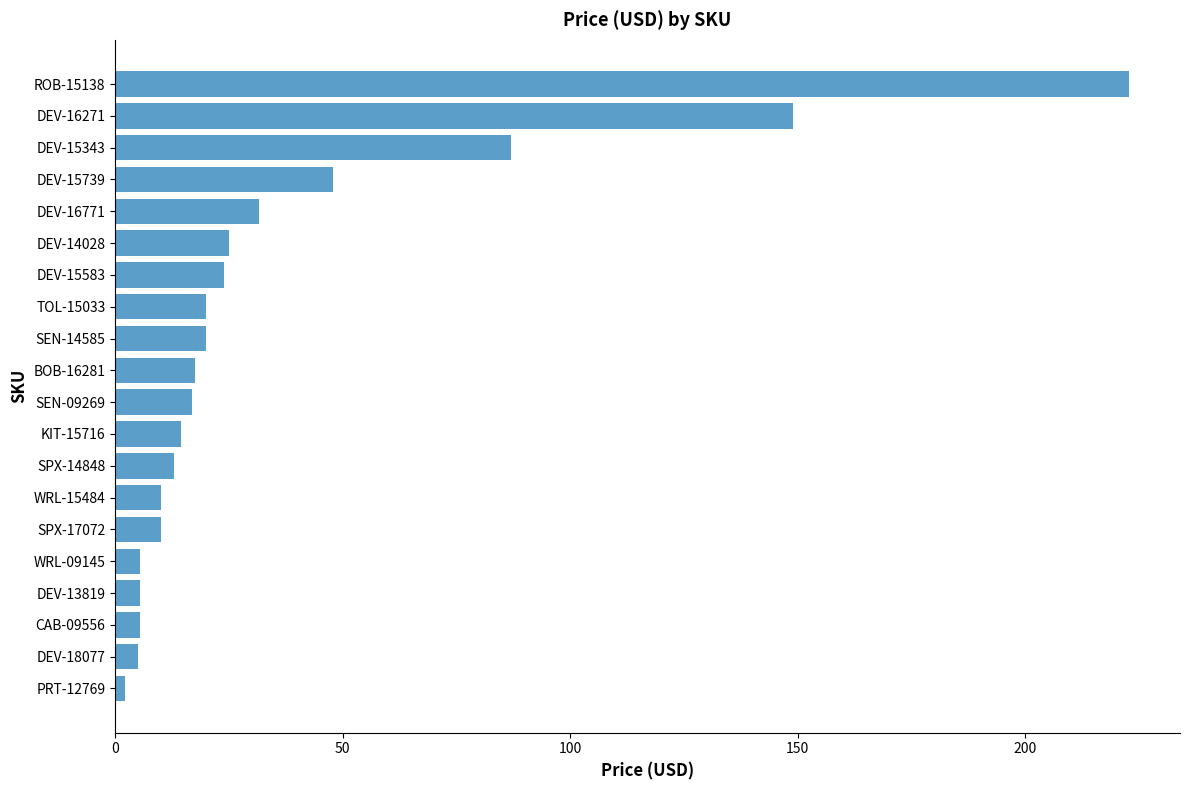

Which label corresponds to the largest value in the chart?

ROB-15138